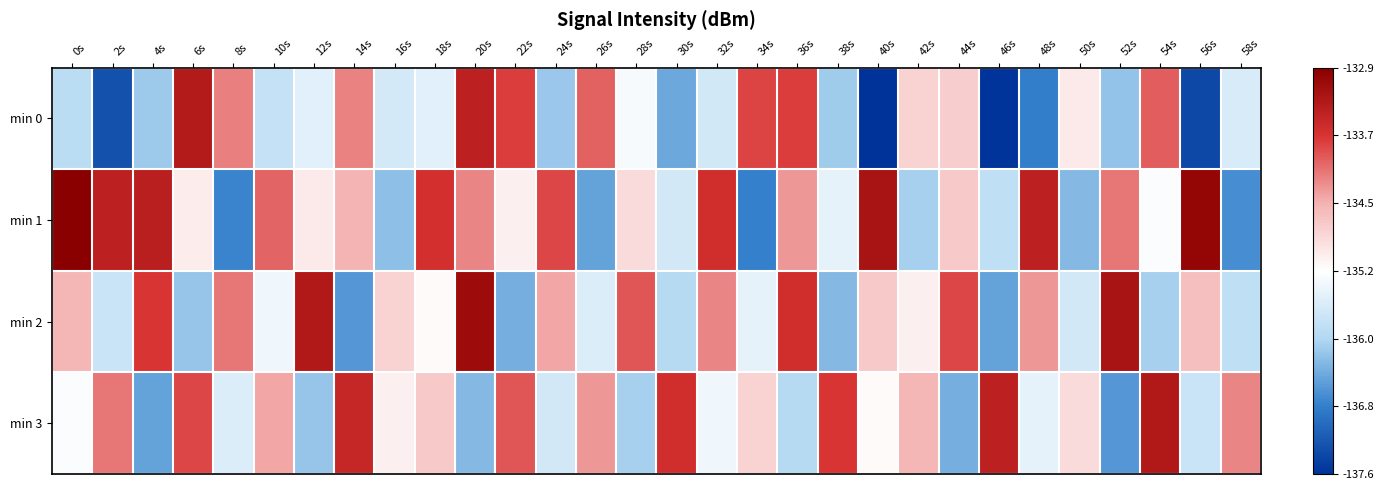

Reading left to right, extract all data points from this chart.

min 0: 0s=-135.9	2s=-137.3	4s=-136.2	6s=-133.3	8s=-134.2	10s=-135.8	12s=-135.6	14s=-134.2	16s=-135.7	18s=-135.6	20s=-133.4	22s=-133.7	24s=-136.2	26s=-134.0	28s=-135.3	30s=-136.4	32s=-135.7	34s=-133.8	36s=-133.8	38s=-136.1	40s=-137.6	42s=-134.8	44s=-134.8	46s=-137.6	48s=-136.8	50s=-135.0	52s=-136.2	54s=-134.0	56s=-137.4	58s=-135.7
min 1: 0s=-132.9	2s=-133.4	4s=-133.4	6s=-135.1	8s=-136.8	10s=-134.0	12s=-135.0	14s=-134.5	16s=-136.2	18s=-133.6	20s=-134.2	22s=-135.1	24s=-133.8	26s=-136.5	28s=-134.9	30s=-135.7	32s=-133.6	34s=-136.8	36s=-134.3	38s=-135.5	40s=-133.2	42s=-136.1	44s=-134.7	46s=-135.9	48s=-133.4	50s=-136.3	52s=-134.1	54s=-135.3	56s=-133.0	58s=-136.7
min 2: 0s=-134.5	2s=-135.8	4s=-133.7	6s=-136.2	8s=-134.1	10s=-135.4	12s=-133.3	14s=-136.6	16s=-134.8	18s=-135.2	20s=-133.1	22s=-136.4	24s=-134.4	26s=-135.6	28s=-133.9	30s=-136.0	32s=-134.2	34s=-135.5	36s=-133.6	38s=-136.3	40s=-134.7	42s=-135.1	44s=-133.8	46s=-136.5	48s=-134.3	50s=-135.7	52s=-133.2	54s=-136.1	56s=-134.6	58s=-135.9
min 3: 0s=-135.3	2s=-134.1	4s=-136.5	6s=-133.8	8s=-135.6	10s=-134.4	12s=-136.2	14s=-133.5	16s=-135.1	18s=-134.7	20s=-136.3	22s=-133.9	24s=-135.7	26s=-134.3	28s=-136.1	30s=-133.6	32s=-135.4	34s=-134.8	36s=-136.0	38s=-133.7	40s=-135.2	42s=-134.5	44s=-136.4	46s=-133.4	48s=-135.5	50s=-134.9	52s=-136.6	54s=-133.3	56s=-135.8	58s=-134.2